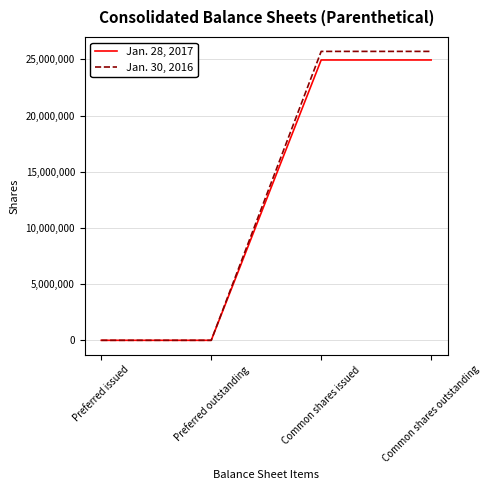

What position from the right is Preferred outstanding?

3